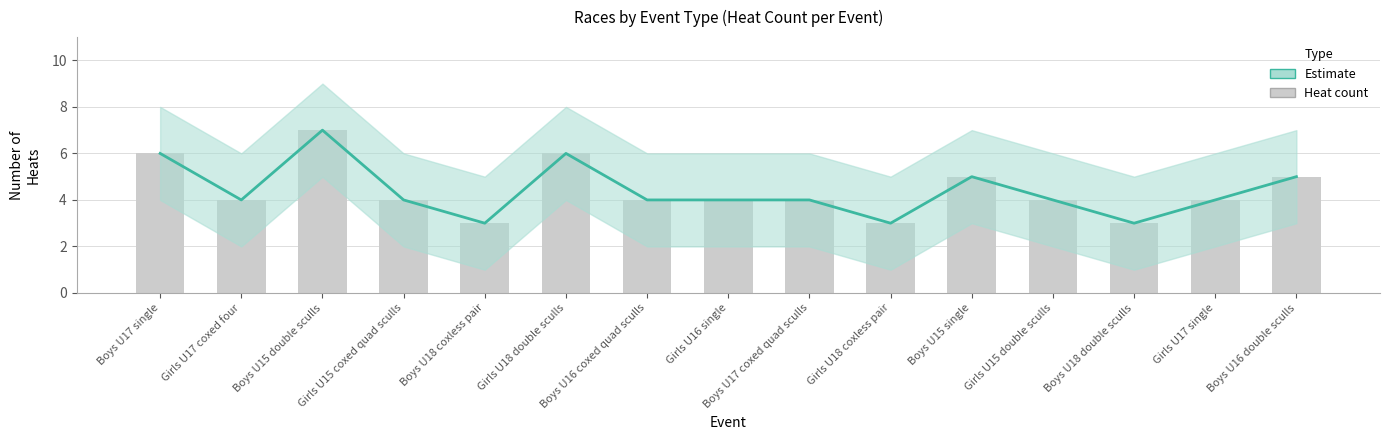

At Boys U16 coxed quad sculls, list the series in order from largest to smallest.

Estimate (central), Heat count (bars)